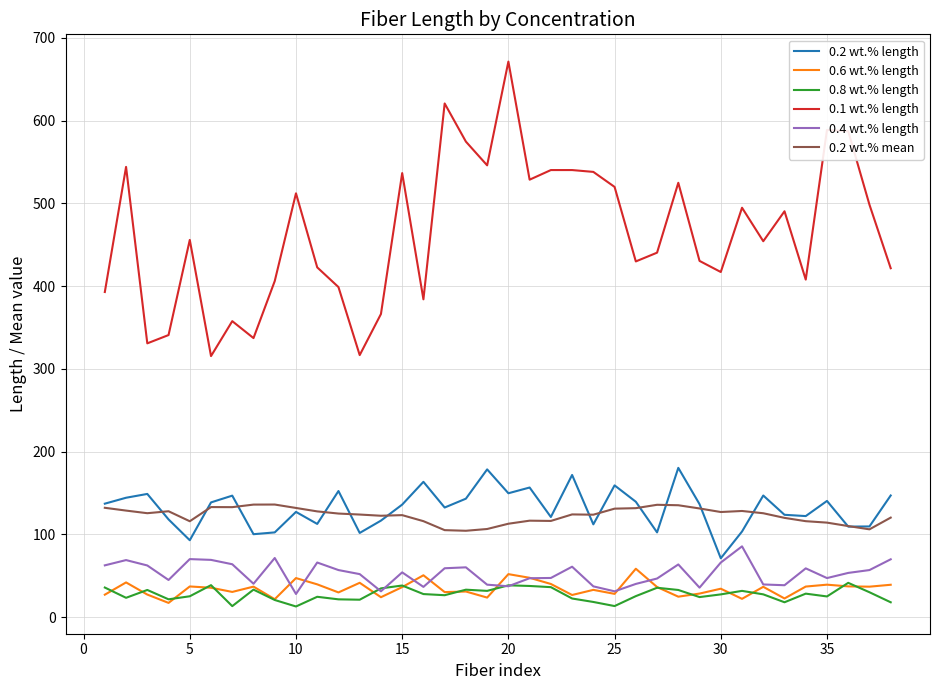

Which series has the largest total across all categories?

0.1 wt.% length